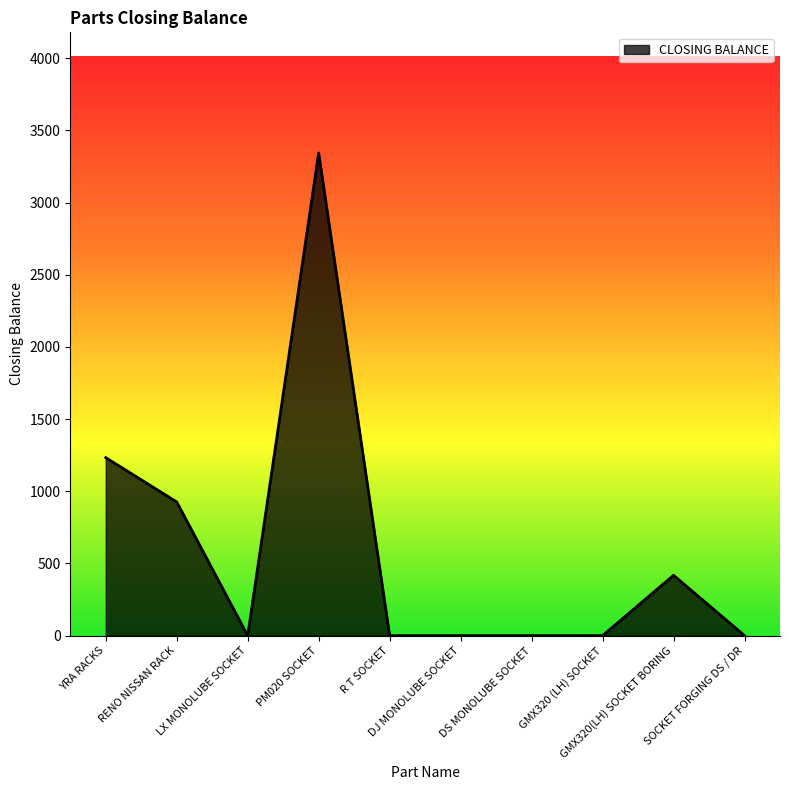

What is the difference between the second highest and minimum values?

1233